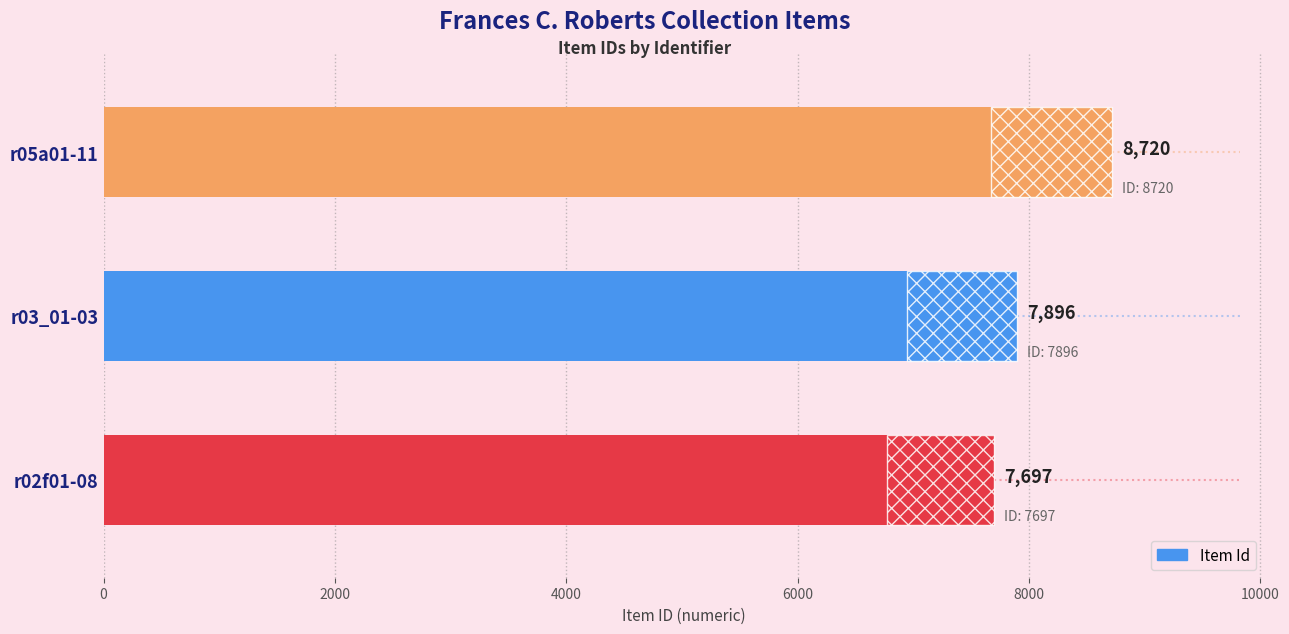

Read the value at r05a01-11, to the nearest 50.

8700